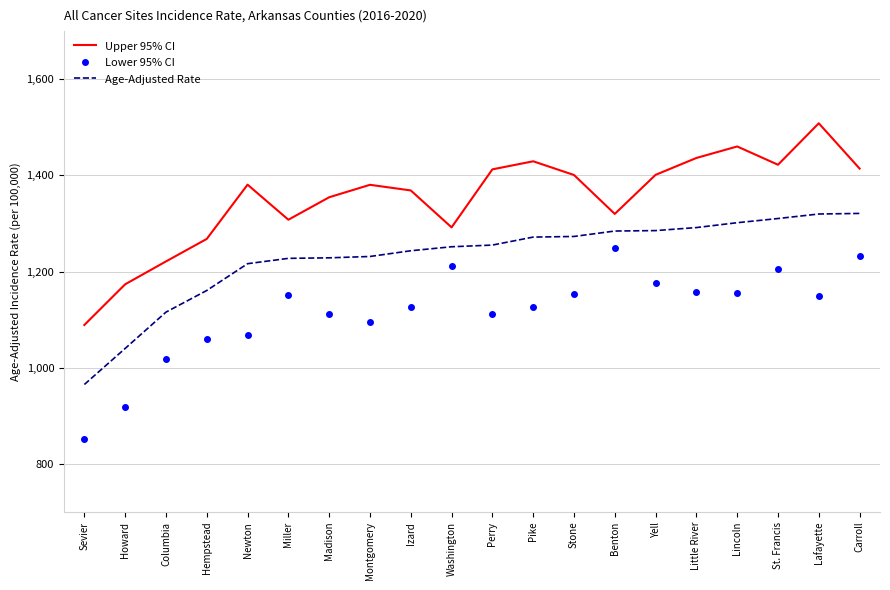

True or false: Upper 95% CI and Lower 95% CI cross at least once.

False